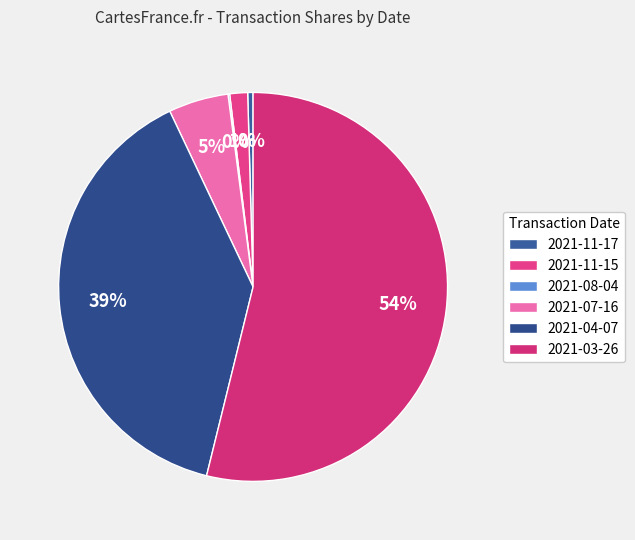

Which slice is the largest?

2021-03-26